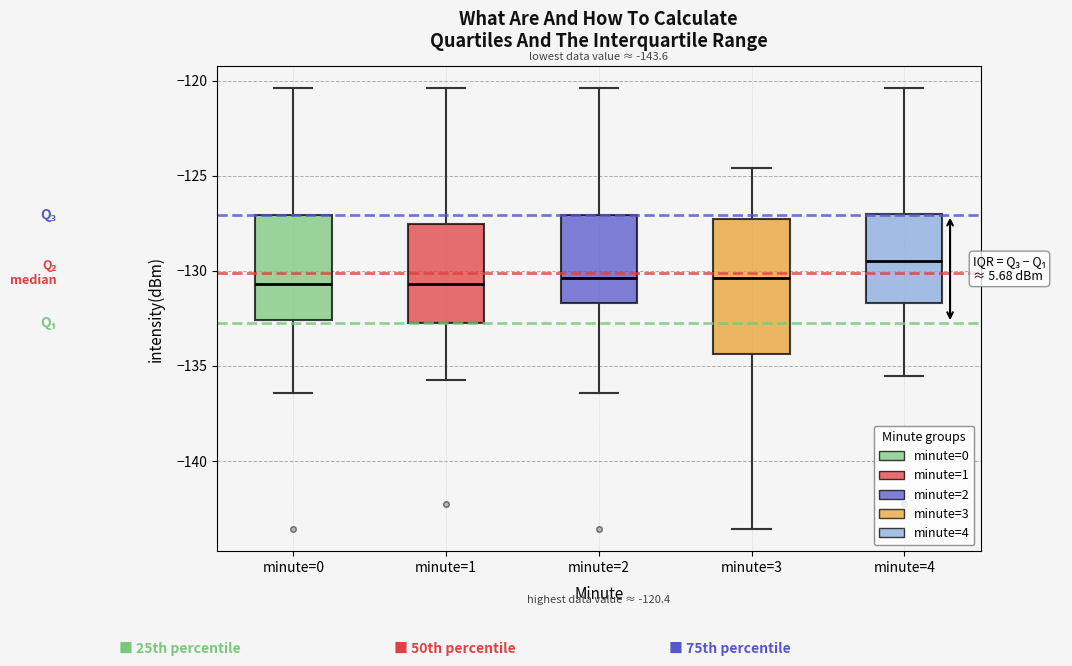

Comparing the boxes themselves (not the whiskers), which one is the tallest?

minute=3